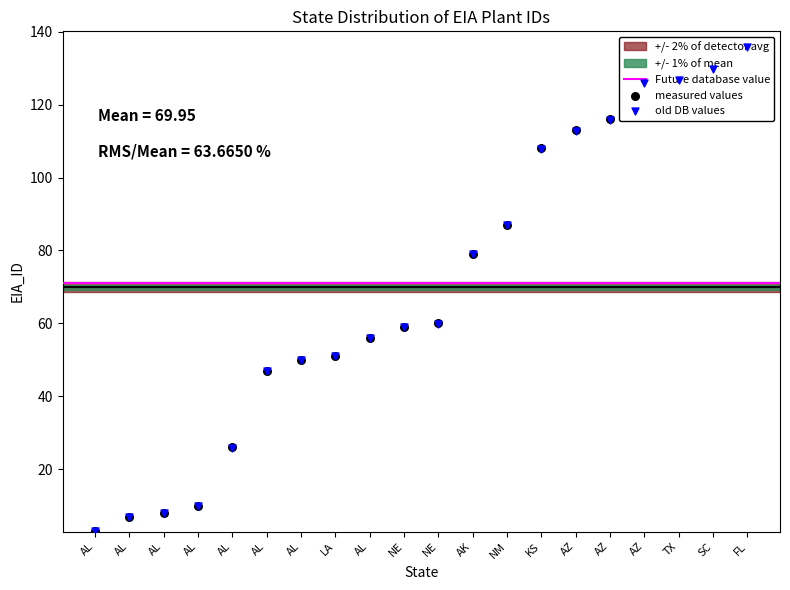

Which has a higher value, NM or NE?

NM